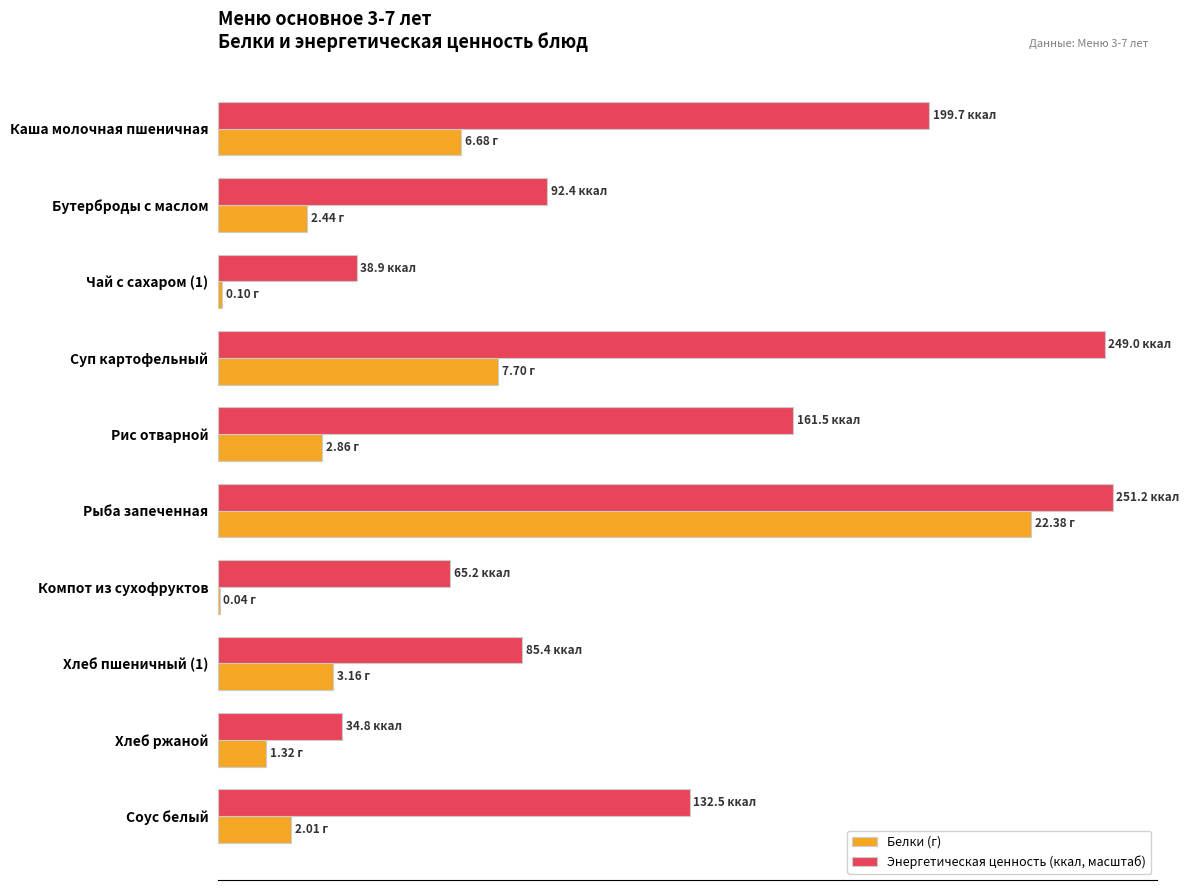

At which category is the sum across all series the highest?

Рыба запеченная